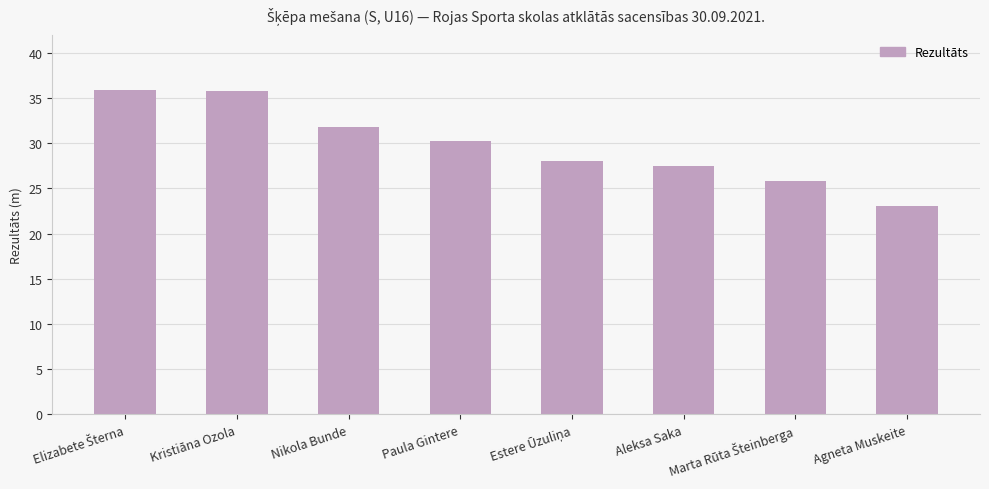

What is the difference between the maximum and minimum values?

12.9